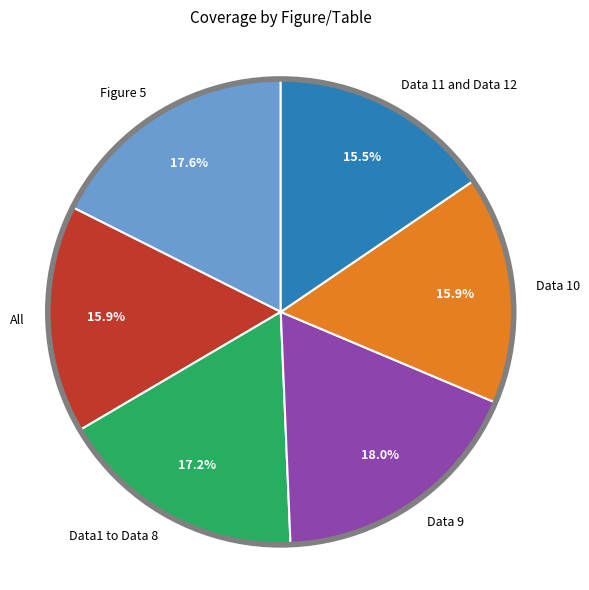

Does Data 9 represent more than half of the total?

No